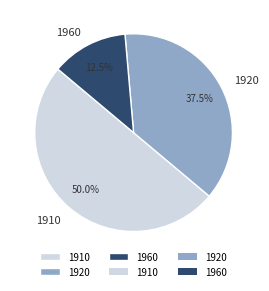

Rank the categories by value from lowest to highest.

1960, 1920, 1910